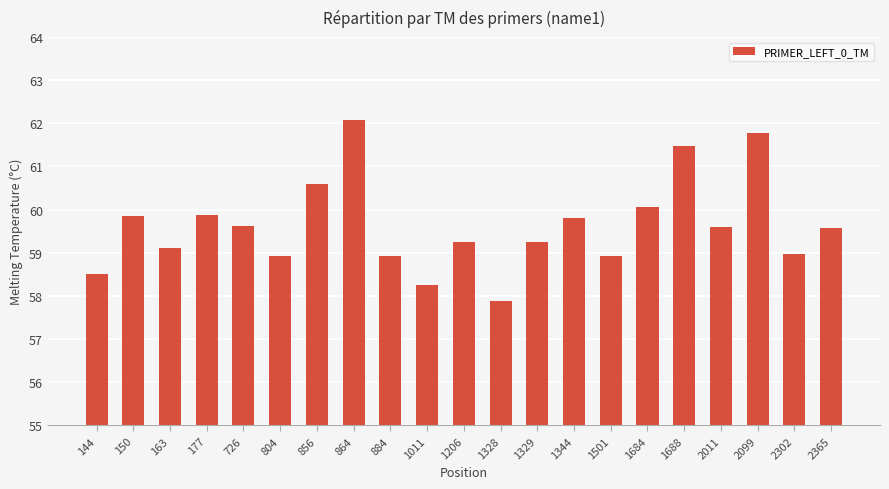

At which category does the chart reach its minimum across all series?

1328